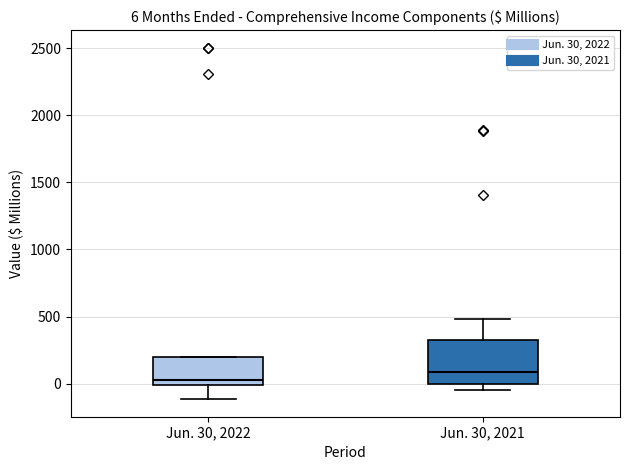

Which box's median line is the lowest?

Jun. 30, 2022